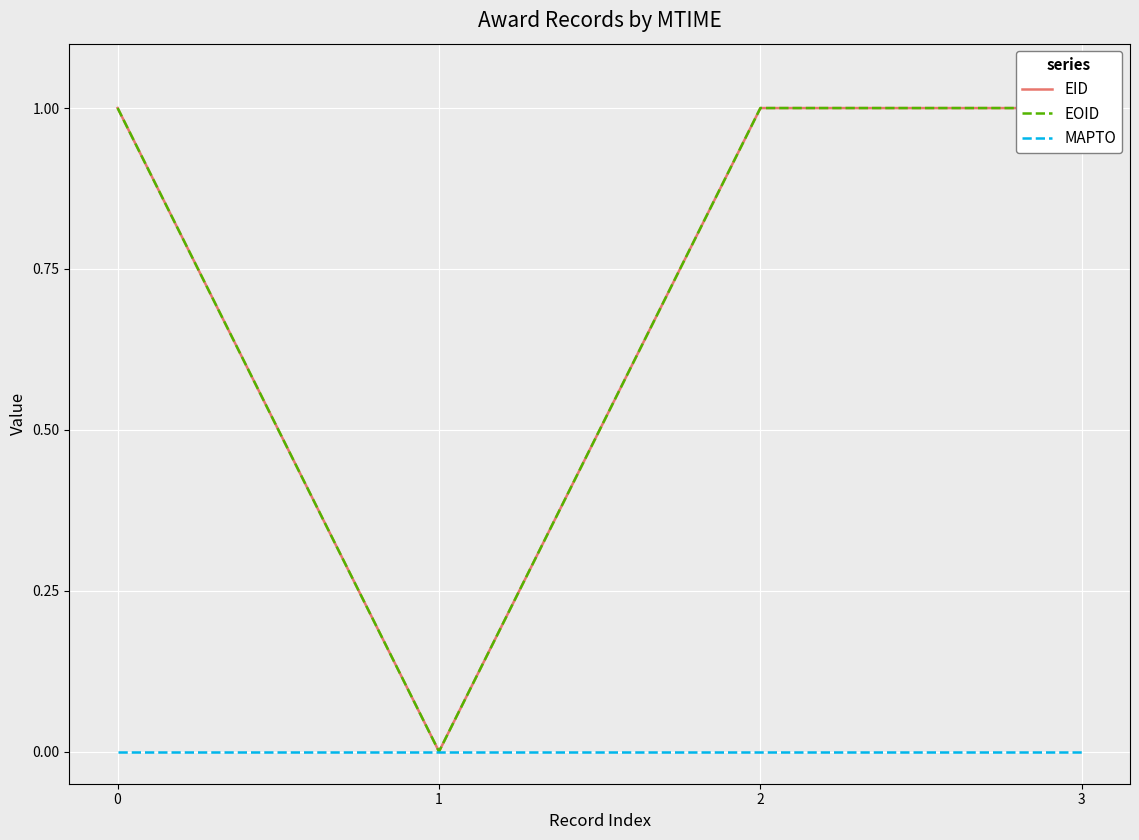

True or false: EID has a value of 0.6 at 1.

False